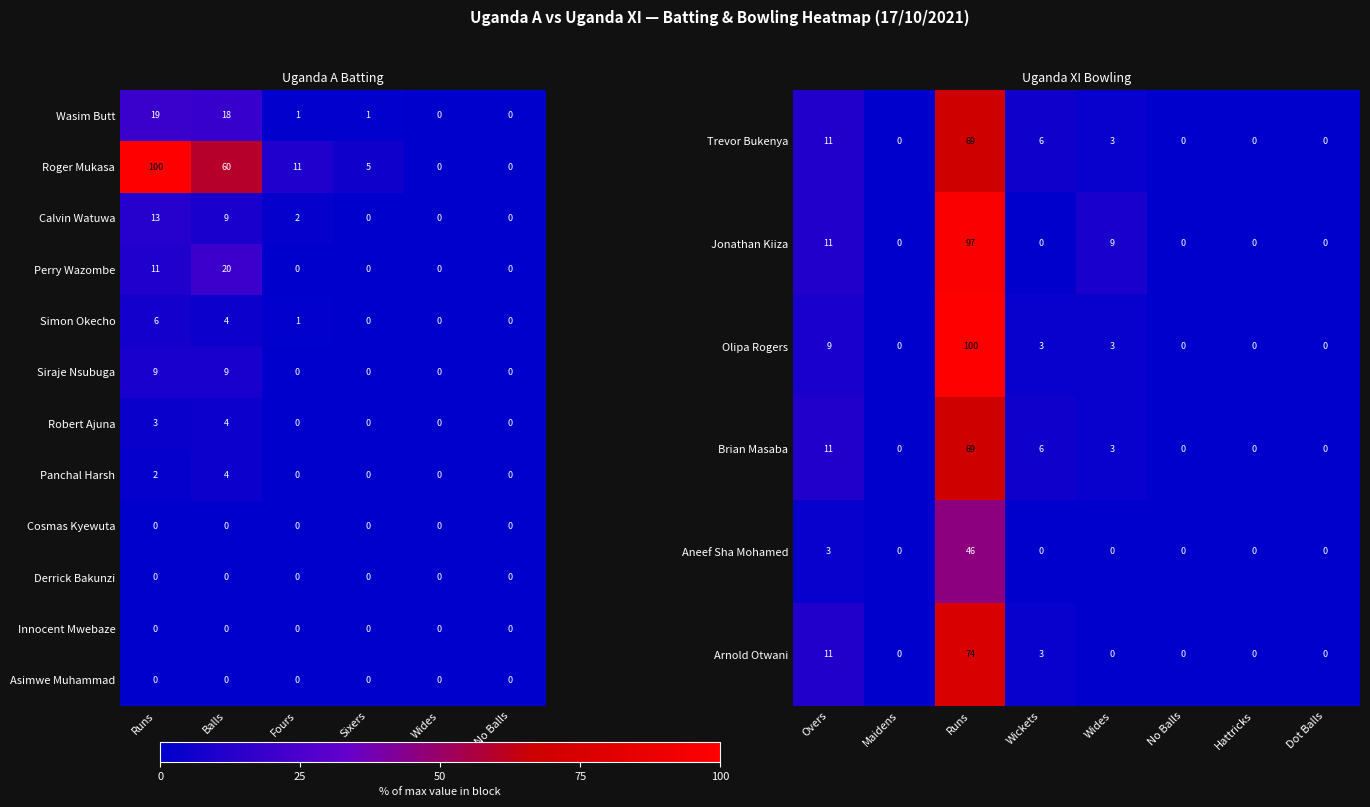

What is the difference between the second highest and minimum values in the Perry Wazombe series?

11